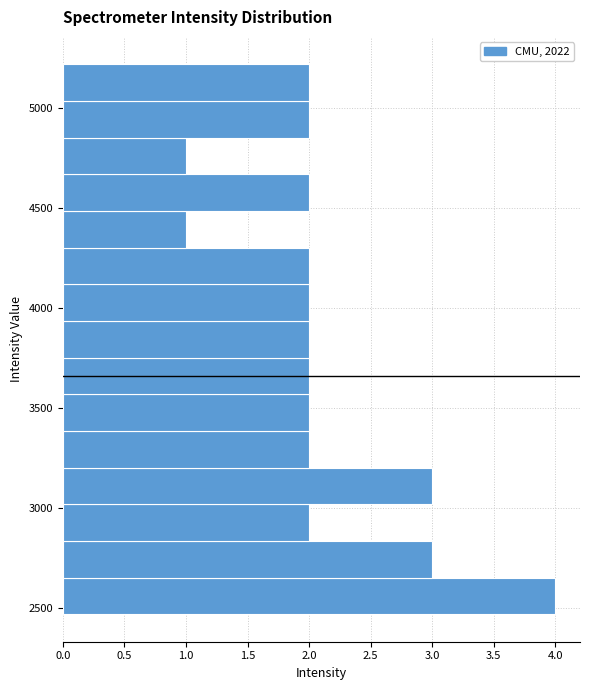

Read against the y-axis, roughly where is the centre of the longest bar?

2550